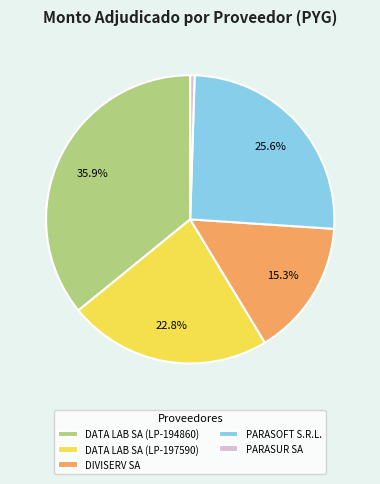

How many slices are in this pie chart?

5